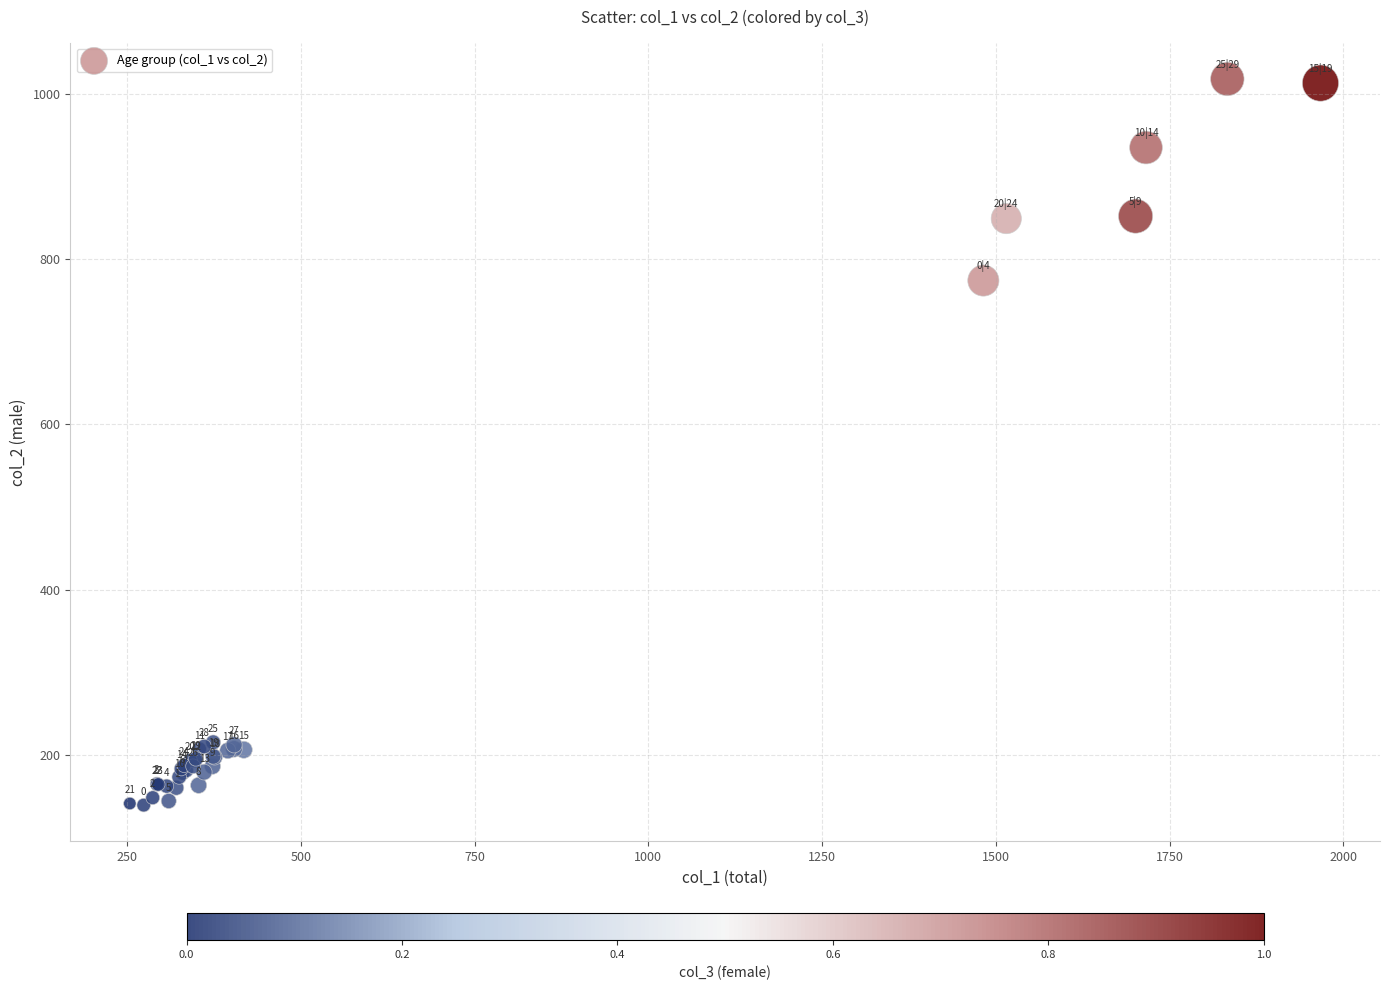

What Y value in the scatter plot is closest to 578?

774